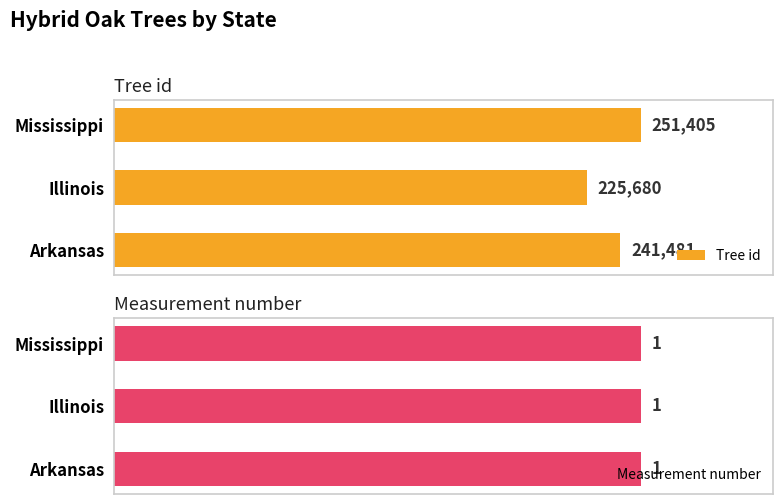

Rank the categories by Measurement number value from highest to lowest.

0, 1, 2